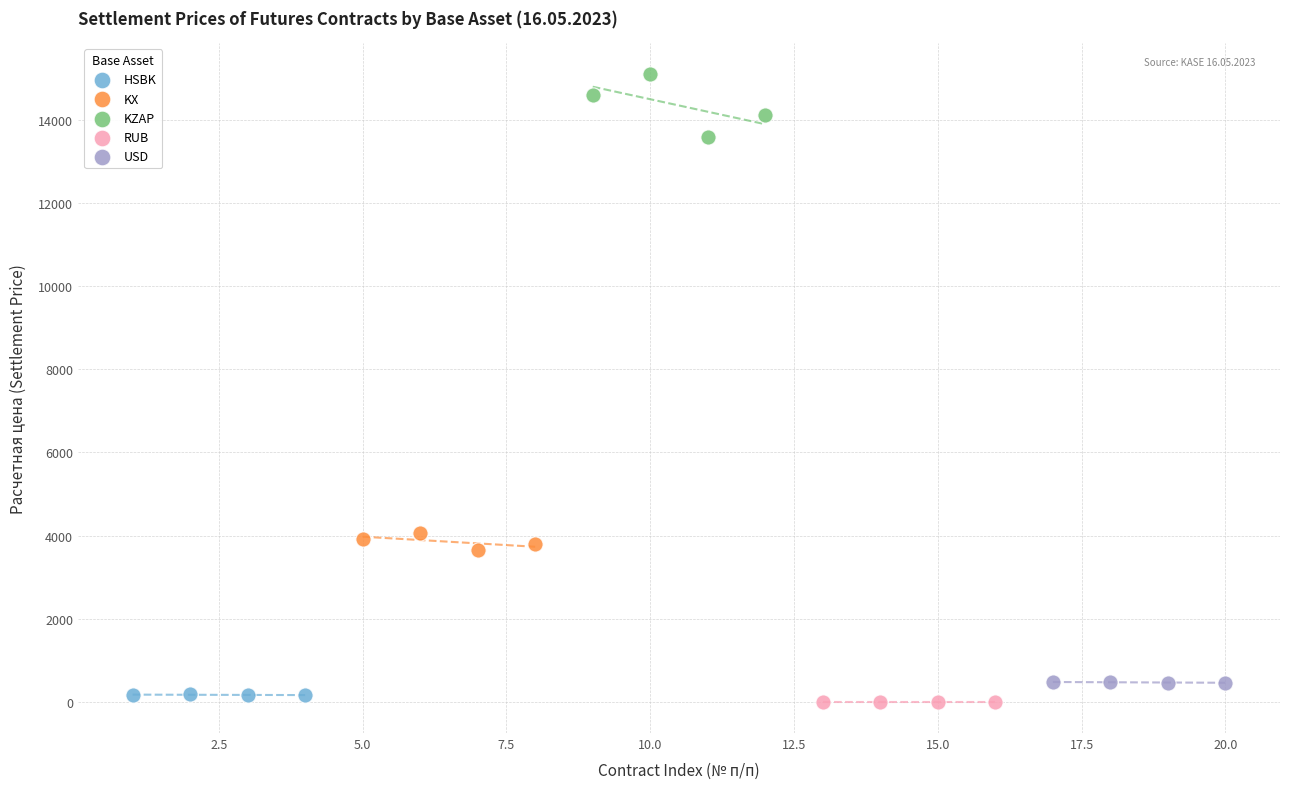

What are all the series names shown in the legend?

HSBK, KX, KZAP, RUB, USD